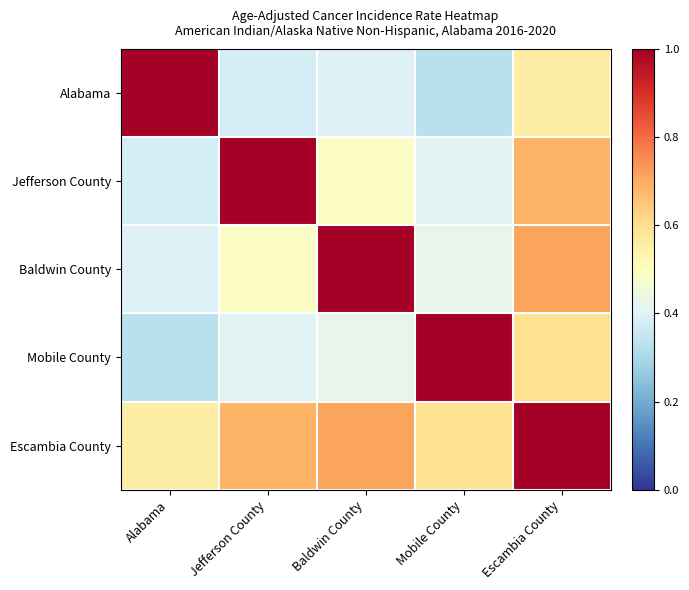

At which category is the sum across all series the highest?

Escambia County